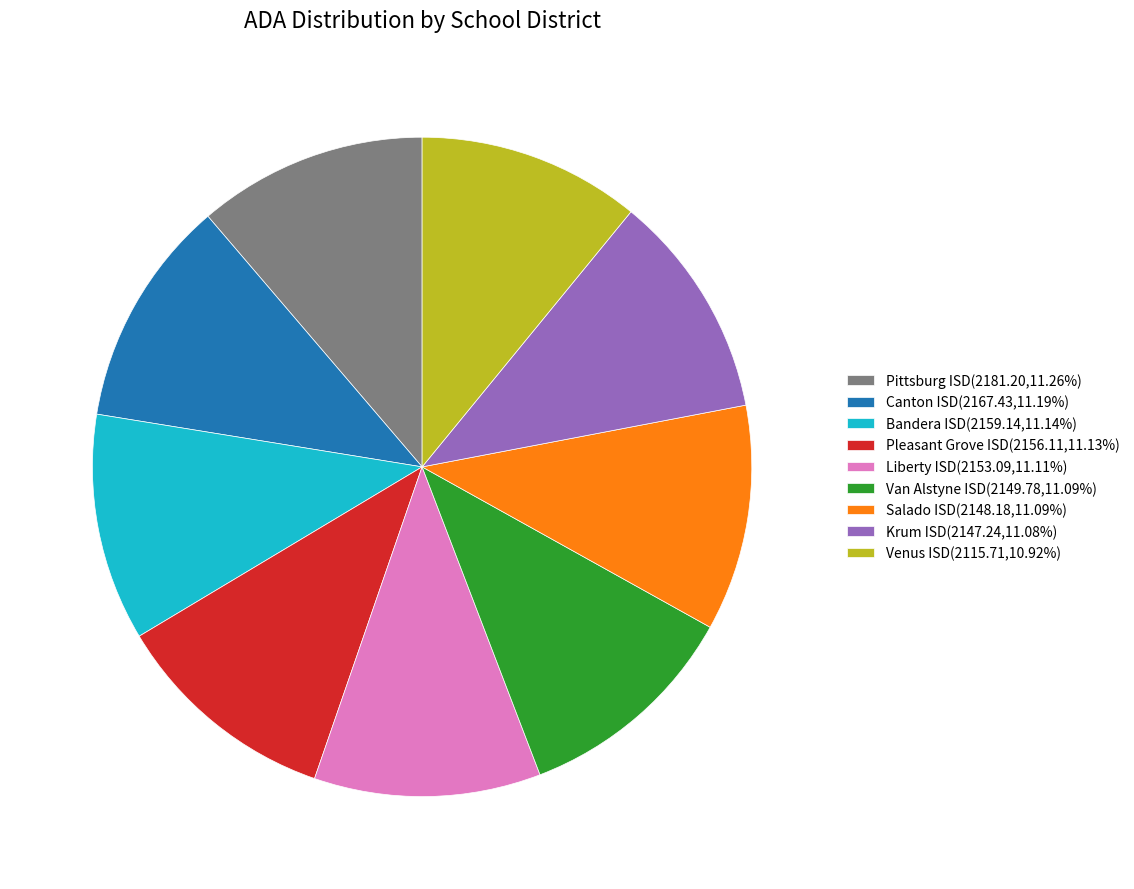

Is the sum of Canton ISD(2167.43,11.19%) and Salado ISD(2148.18,11.09%) greater than half?

No